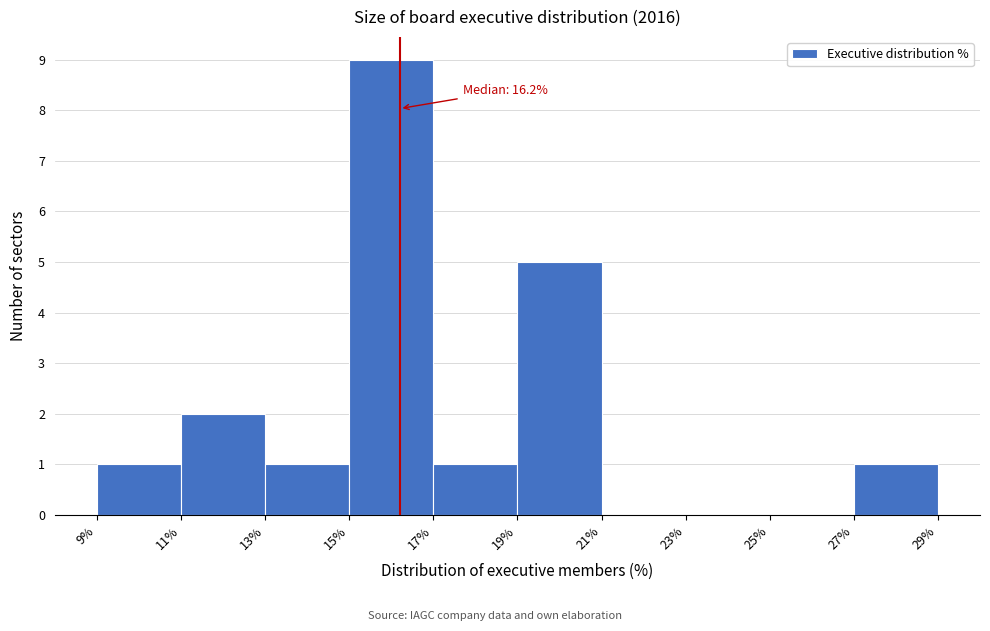

Which range on the x-axis has the tallest bar?

15% to 17%